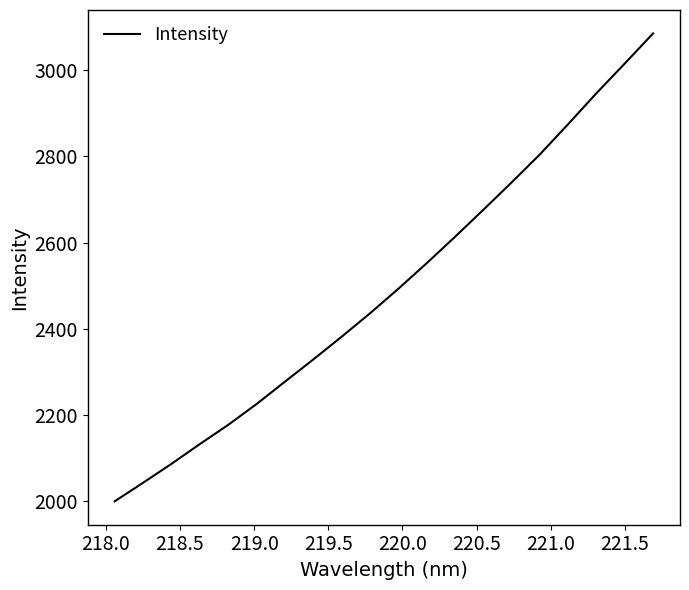

What is the greatest value displayed?

3085.8